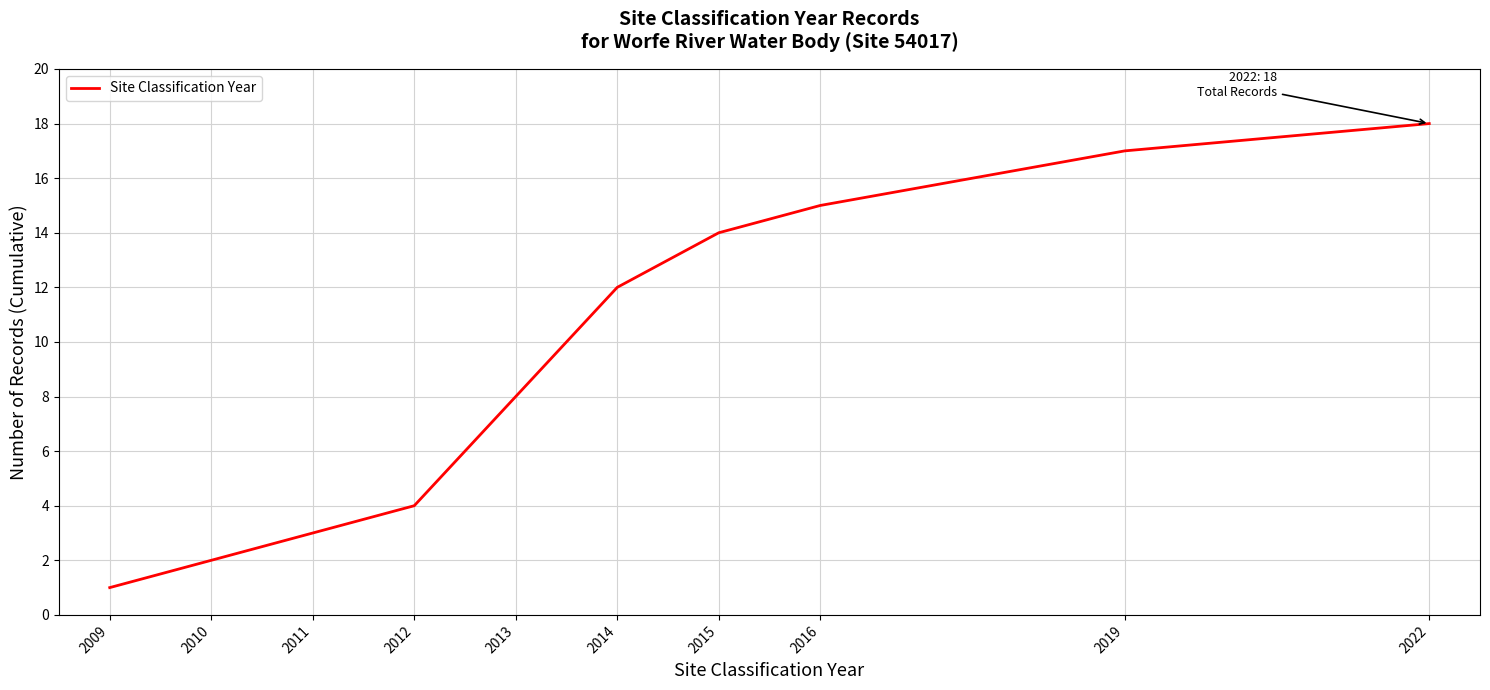

List the labels in order of value, smallest first.

2009, 2010, 2011, 2012, 2013, 2014, 2015, 2016, 2019, 2022